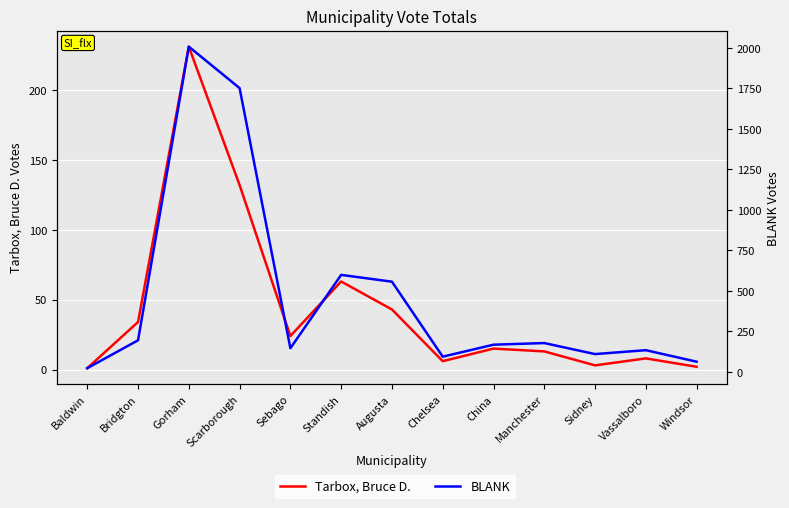

List the series in order of their peak value, lowest first.

Tarbox, Bruce D., BLANK